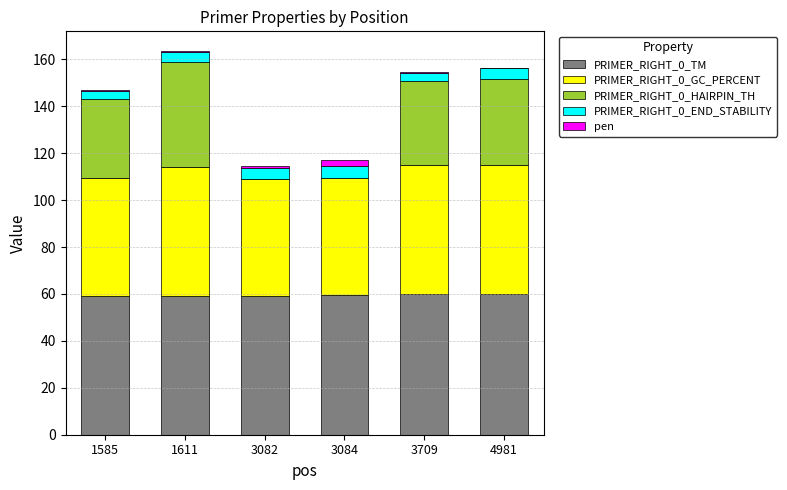

True or false: PRIMER_RIGHT_0_TM has a value of 12.6 at 4981.

False